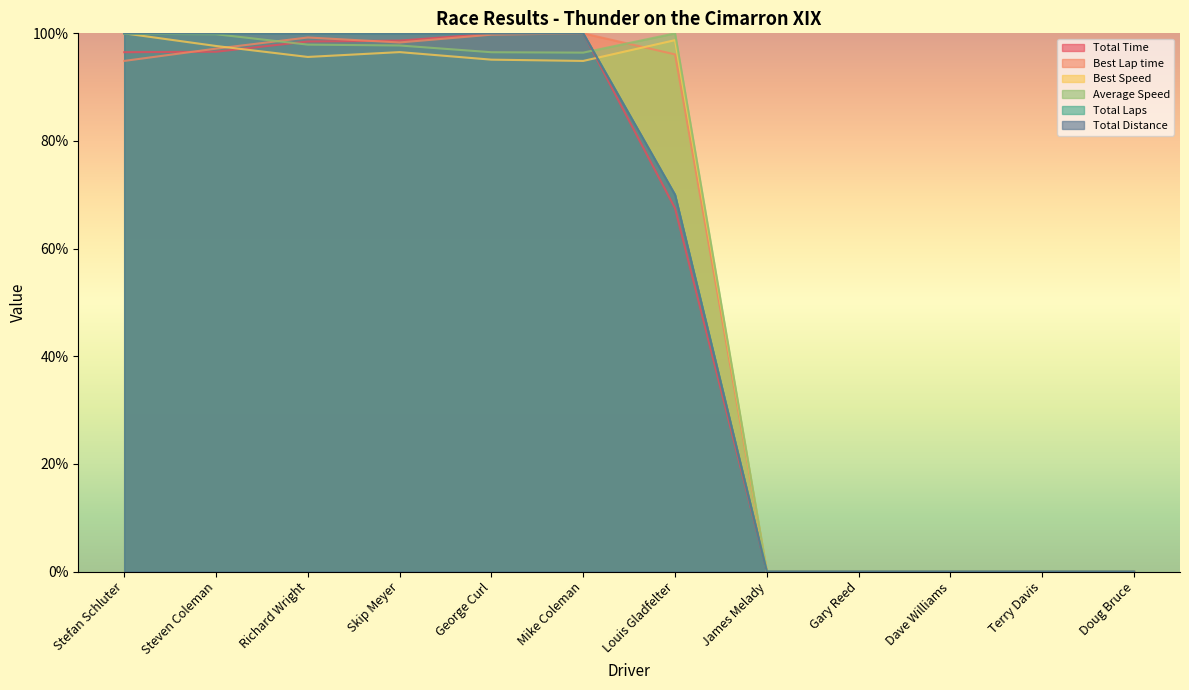

Rank the series by their maximum value, from lowest to highest.

Total Time, Best Lap time, Best Speed, Average Speed, Total Laps, Total Distance